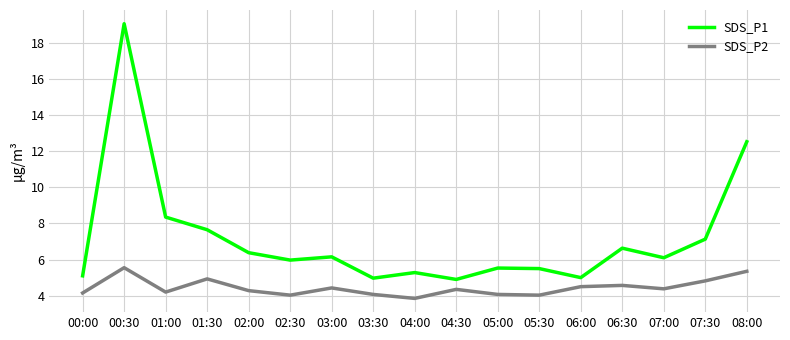

The SDS_P1 series shows 11.7 at 01:30. True or false?

False